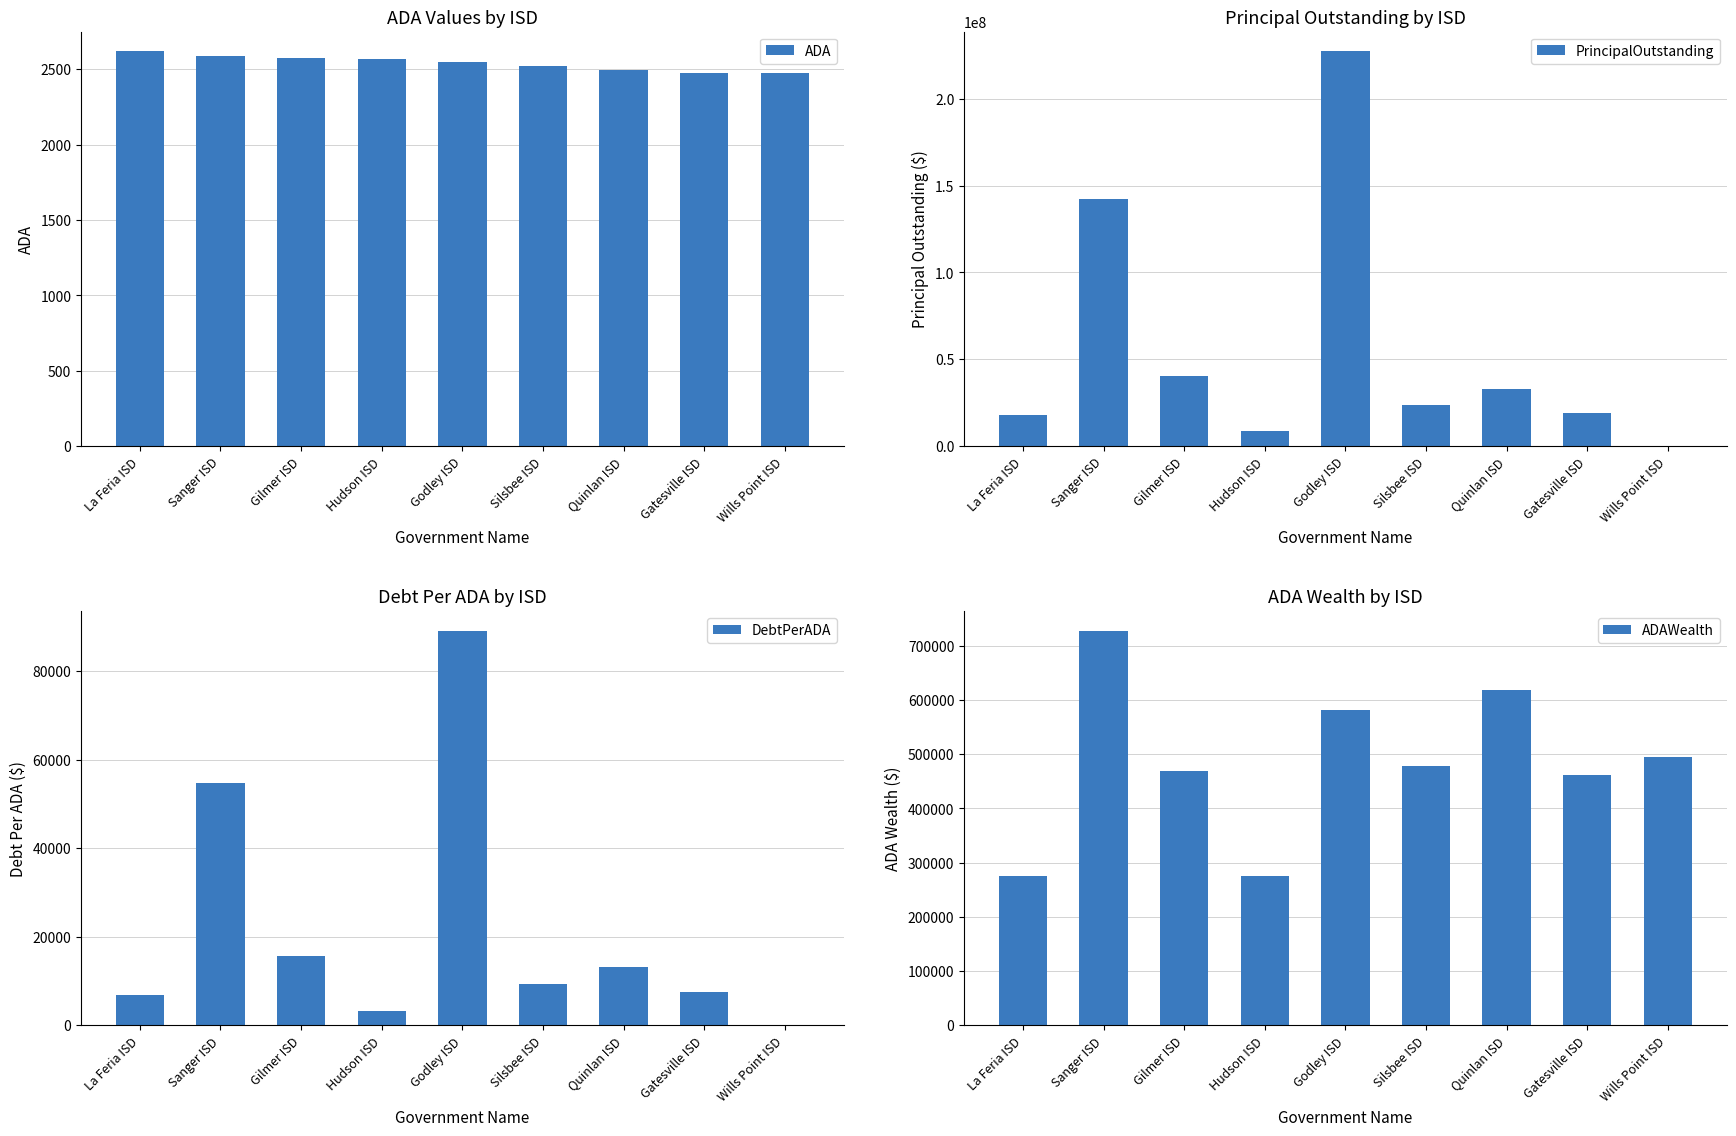

Reading left to right, extract all data points from this chart.

ADA: La Feria ISD=2618.9	Sanger ISD=2589.5	Gilmer ISD=2571.9	Hudson ISD=2569.1	Godley ISD=2547.1	Silsbee ISD=2519.5	Quinlan ISD=2498.2	Gatesville ISD=2478.1	Wills Point ISD=2476.3
PrincipalOutstanding: La Feria ISD=17952000.0	Sanger ISD=142065175.7	Gilmer ISD=40205000.0	Hudson ISD=8500000.0	Godley ISD=227180000.0	Silsbee ISD=23424997.4	Quinlan ISD=32890000.0	Gatesville ISD=18920000.0	Wills Point ISD=0.0
DebtPerADA: La Feria ISD=6854.7	Sanger ISD=54862.0	Gilmer ISD=15632.3	Hudson ISD=3308.6	Godley ISD=89192.7	Silsbee ISD=9297.6	Quinlan ISD=13165.7	Gatesville ISD=7634.9	Wills Point ISD=0.0
ADAWealth: La Feria ISD=275921.0	Sanger ISD=727847.8	Gilmer ISD=469549.7	Hudson ISD=276024.2	Godley ISD=580710.1	Silsbee ISD=477748.7	Quinlan ISD=618341.8	Gatesville ISD=460989.7	Wills Point ISD=494946.3